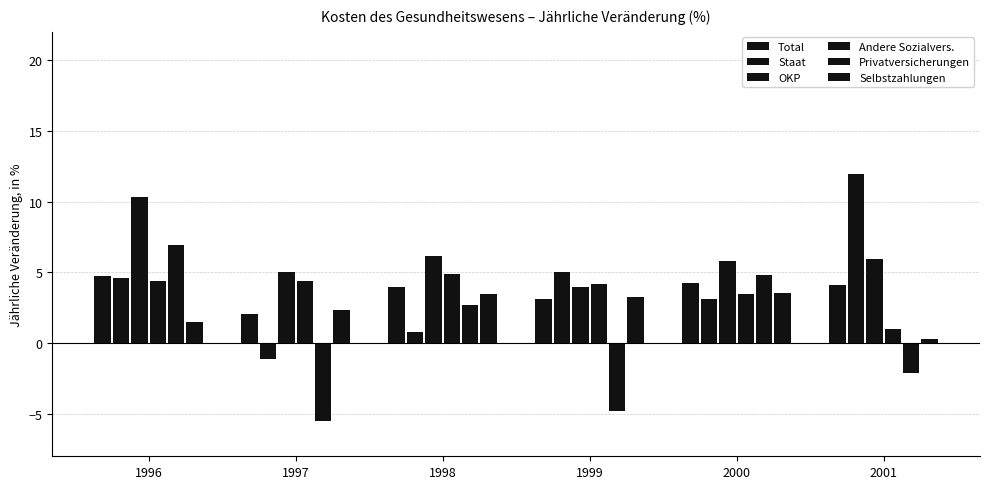

Which series changed the most between 1997 and 2001?

Staat